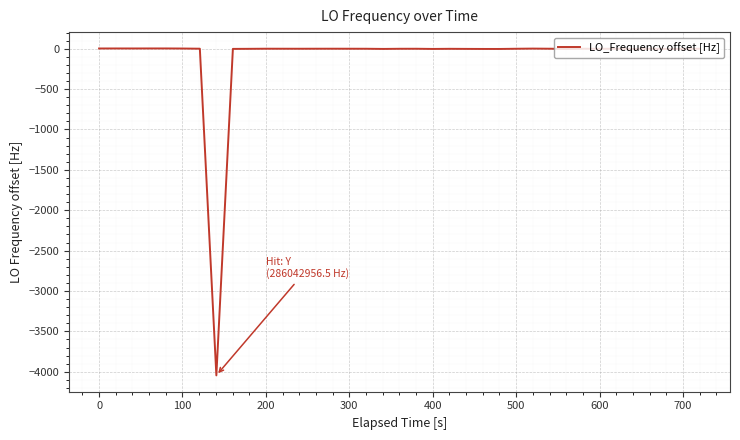

What is the greatest value displayed?

3.4